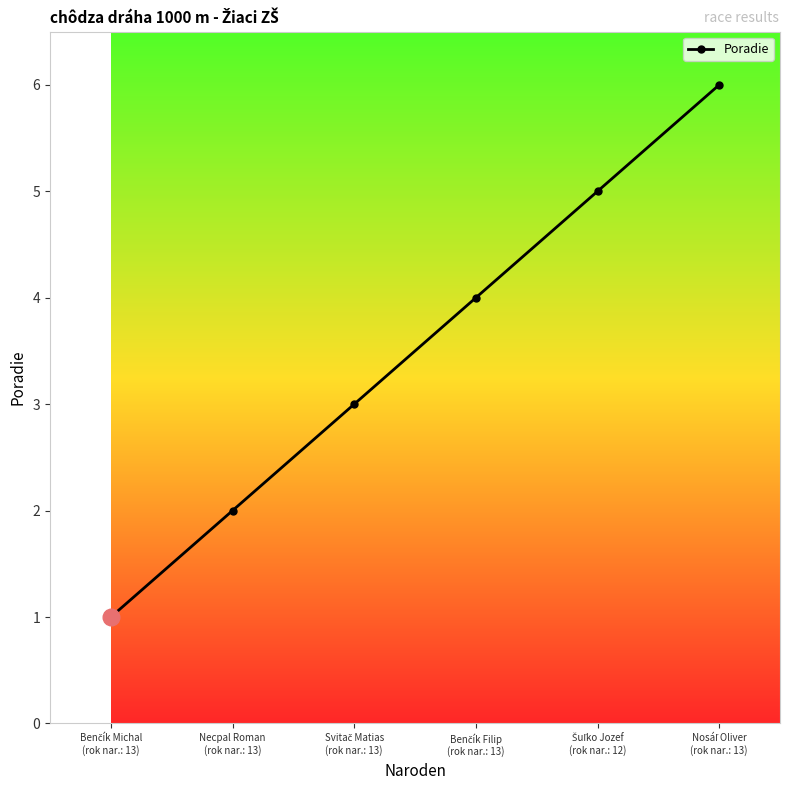

True or false: there are more than 1 points higher than both neighbors.

False